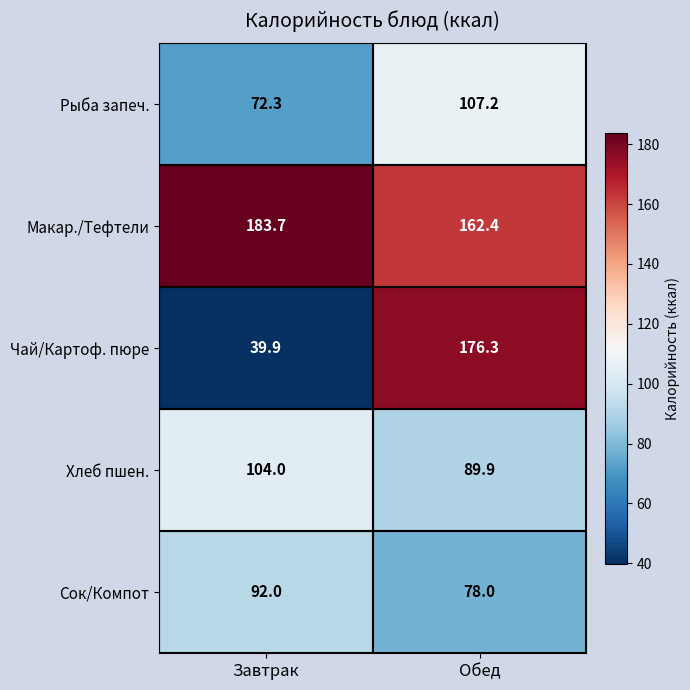

The Хлеб пшен. series shows 104.0 at Завтрак. True or false?

True